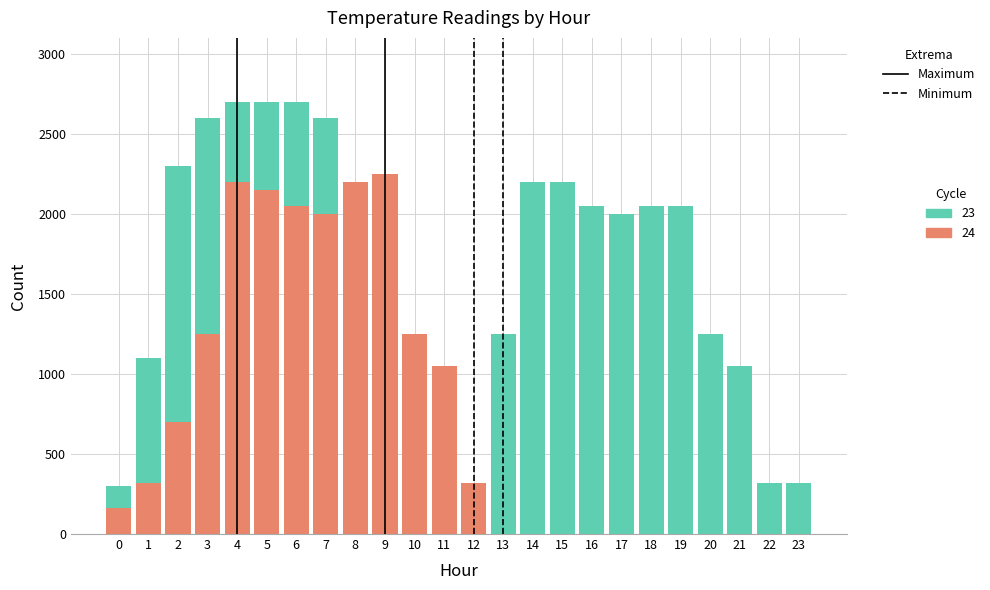

Is the value of Cycle 23 at 7 greater than the value of Cycle 24 at 15?

Yes